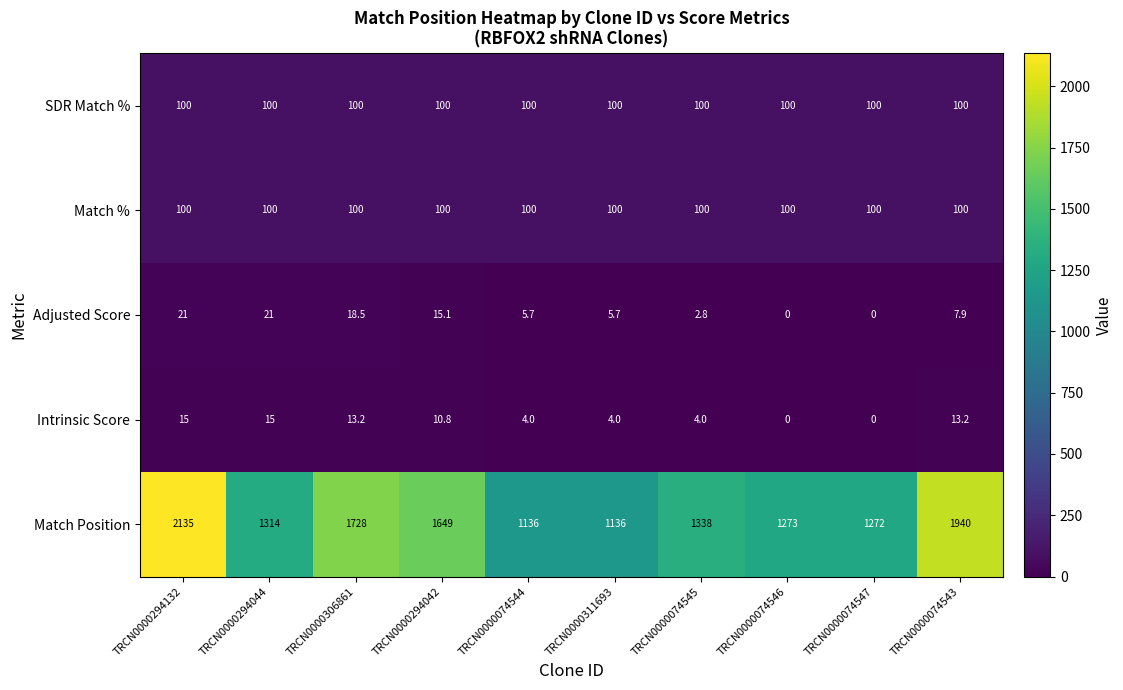

What is the minimum value for SDR Match %?

100.0